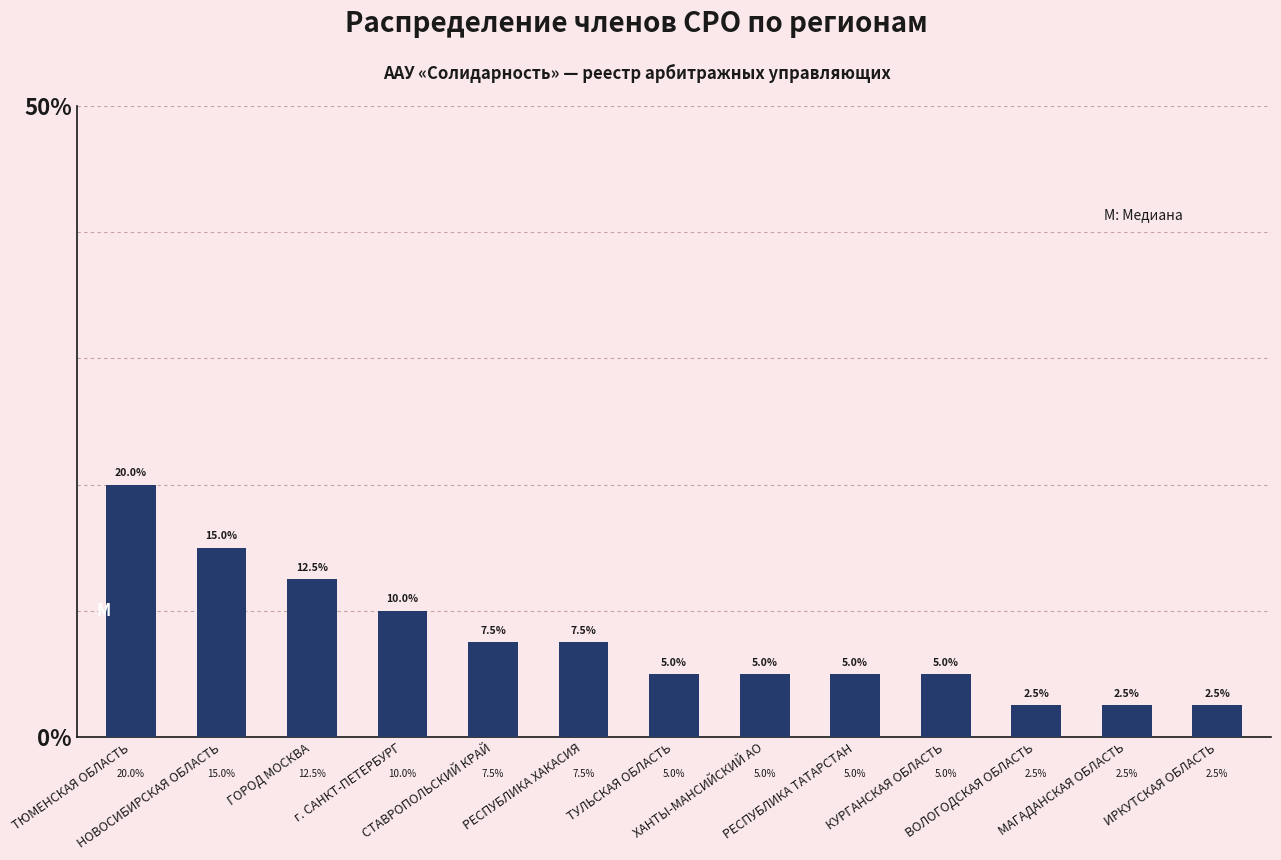

What is the difference between the second highest and minimum values?

12.5